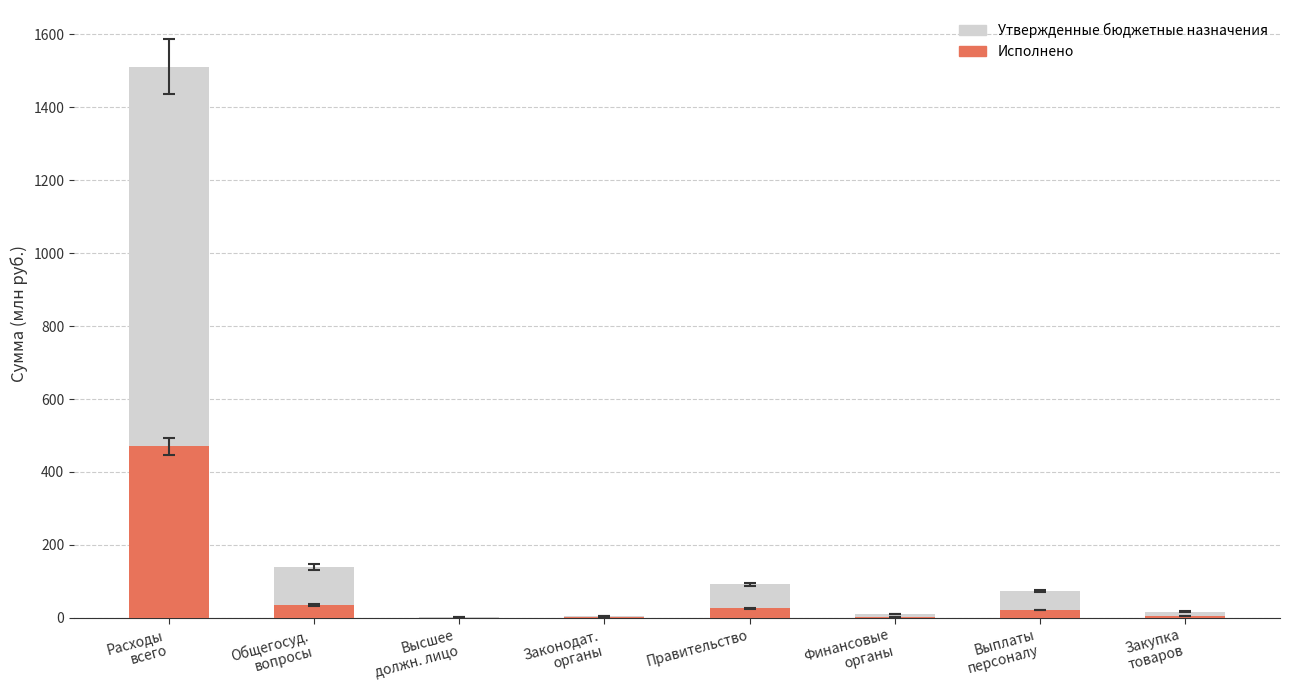

What is the total value across all series at Законодат.
органы?

6.8